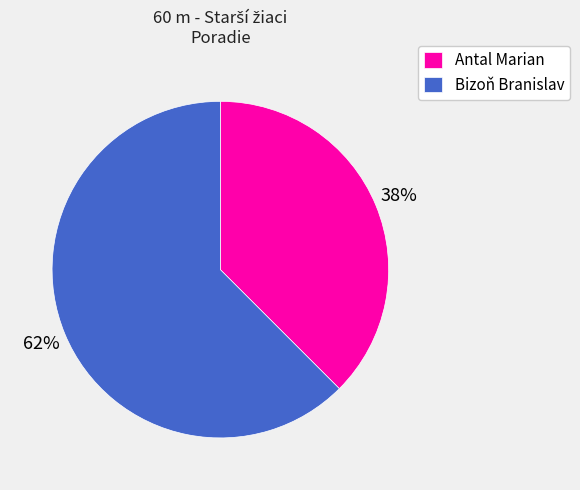

Which has a higher value, Bizoň Branislav or Antal Marian?

Bizoň Branislav